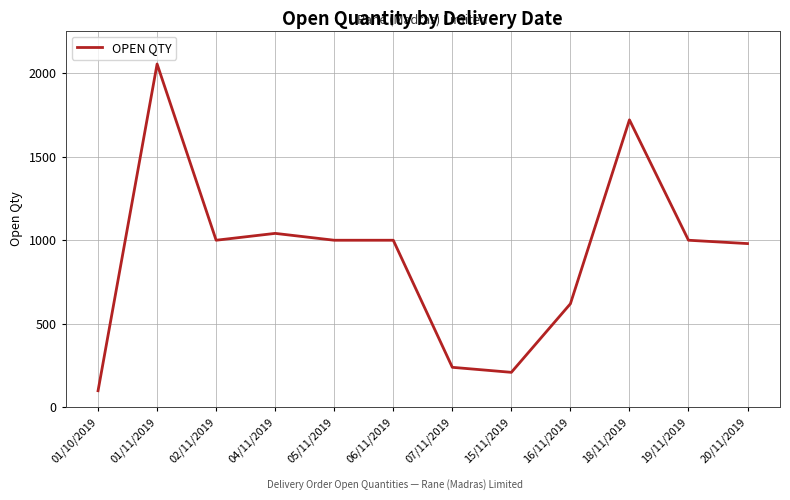

What is the ratio of the value at 19/11/2019 to the value at 15/11/2019?

4.8